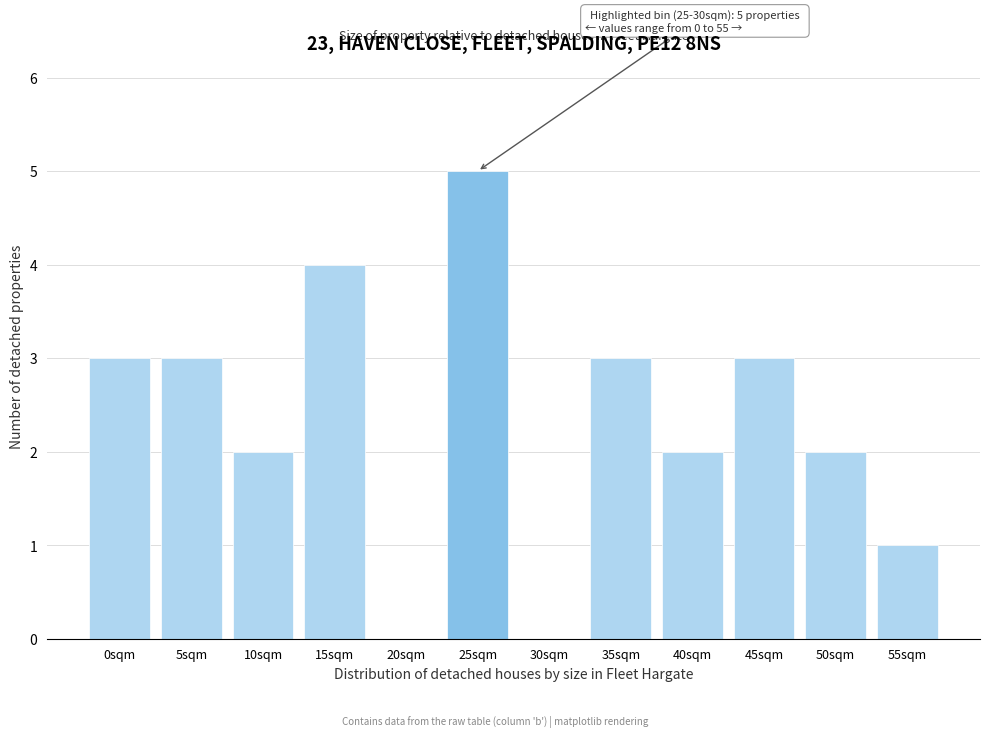

Reading left to right, list all the values displayed in this chart.

0sqm=3	5sqm=3	10sqm=2	15sqm=4	20sqm=0	25sqm=5	30sqm=0	35sqm=3	40sqm=2	45sqm=3	50sqm=2	55sqm=1